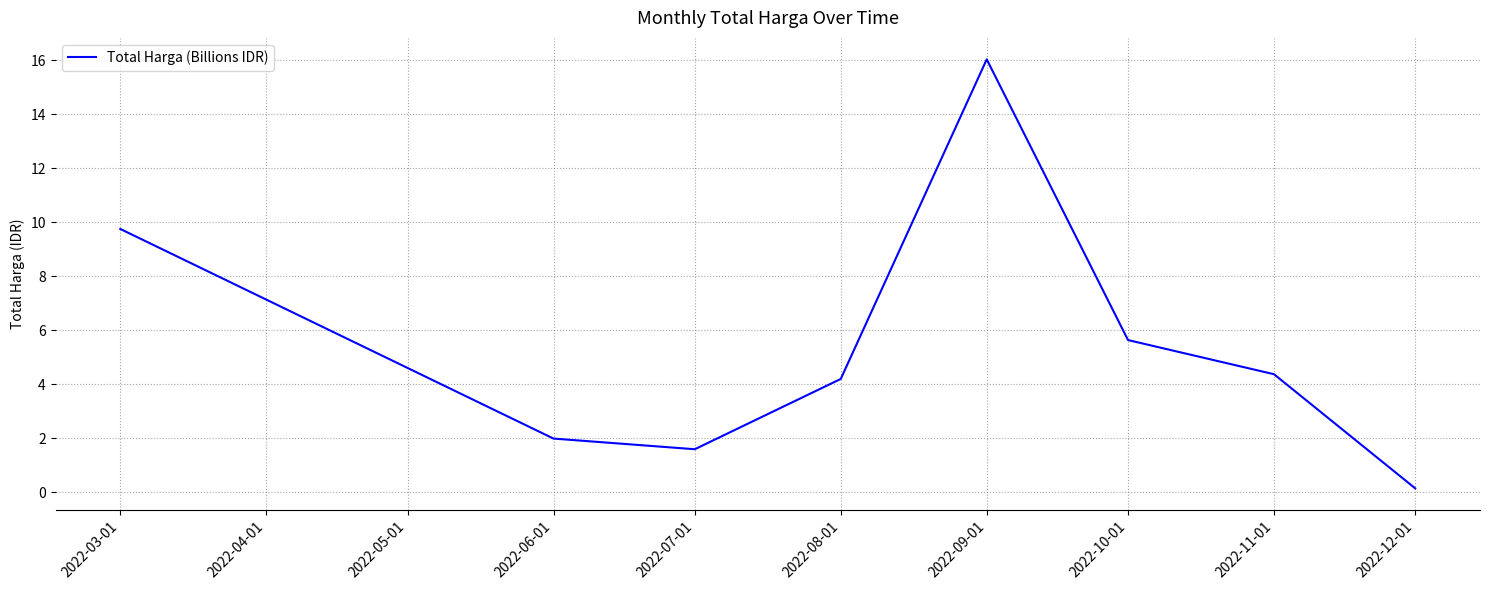

List the labels in order of value, largest first.

2022-09-01, 2022-03-01, 2022-10-01, 2022-11-01, 2022-08-01, 2022-06-01, 2022-07-01, 2022-12-01